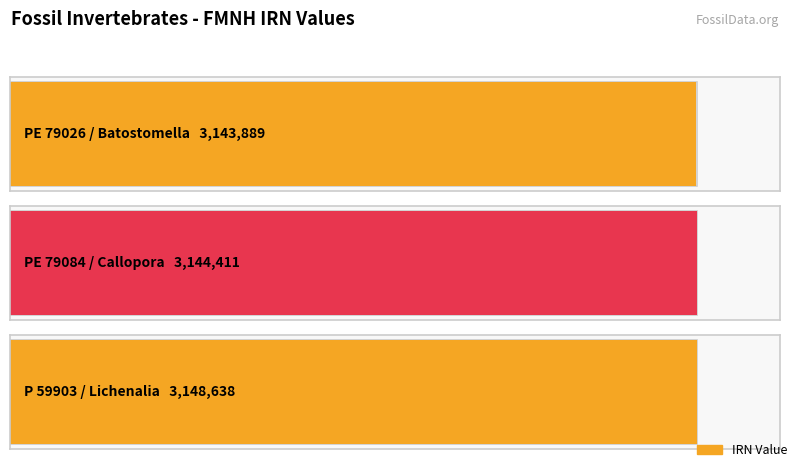

Which label corresponds to the smallest value in the chart?

PE 79026 / Batostomella